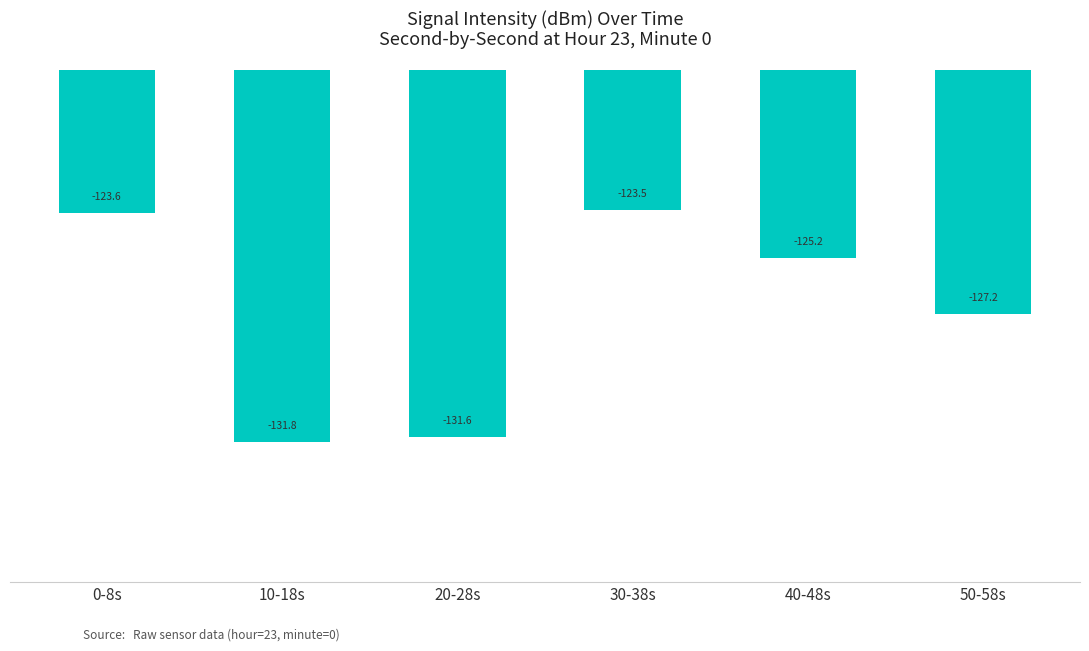

Is it true that the value at 40-48s is -172.2?

False